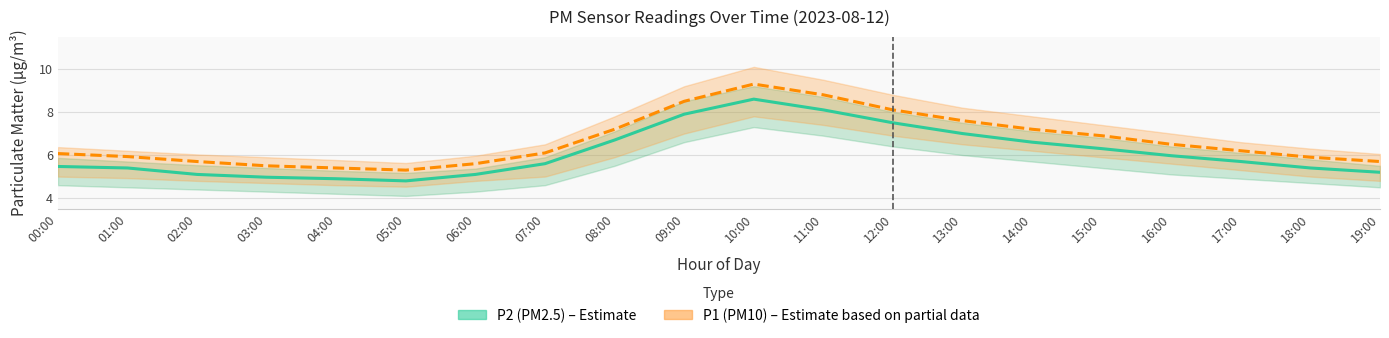

What is the difference between the highest and lowest values at 09:00?

0.6